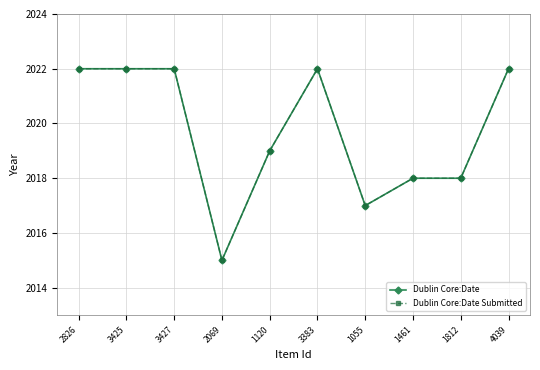

Is this an area chart (filled region under the line)?

No